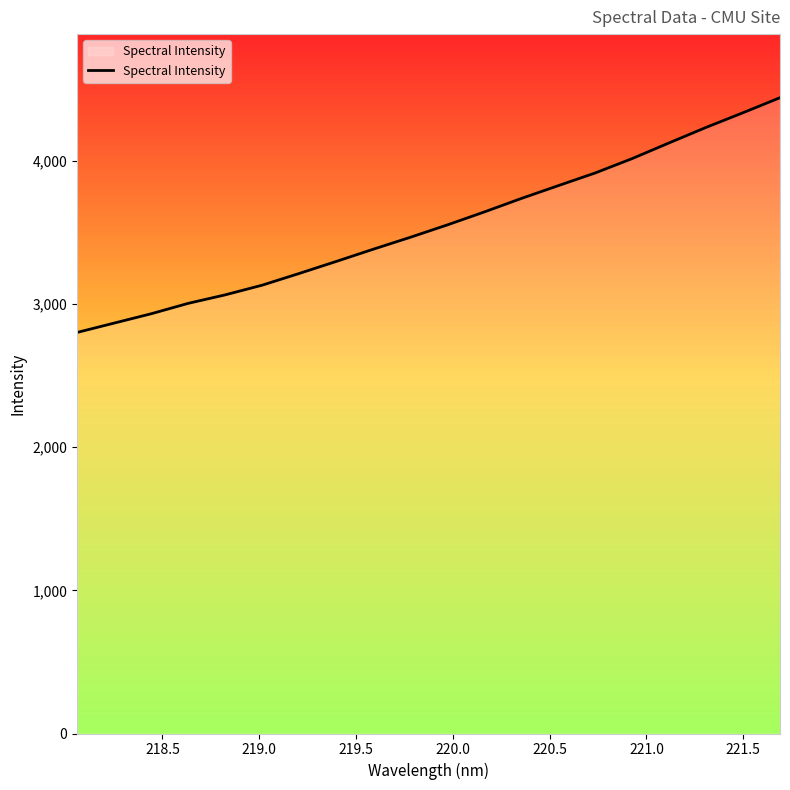

What is the difference between the maximum and minimum values?

1639.3